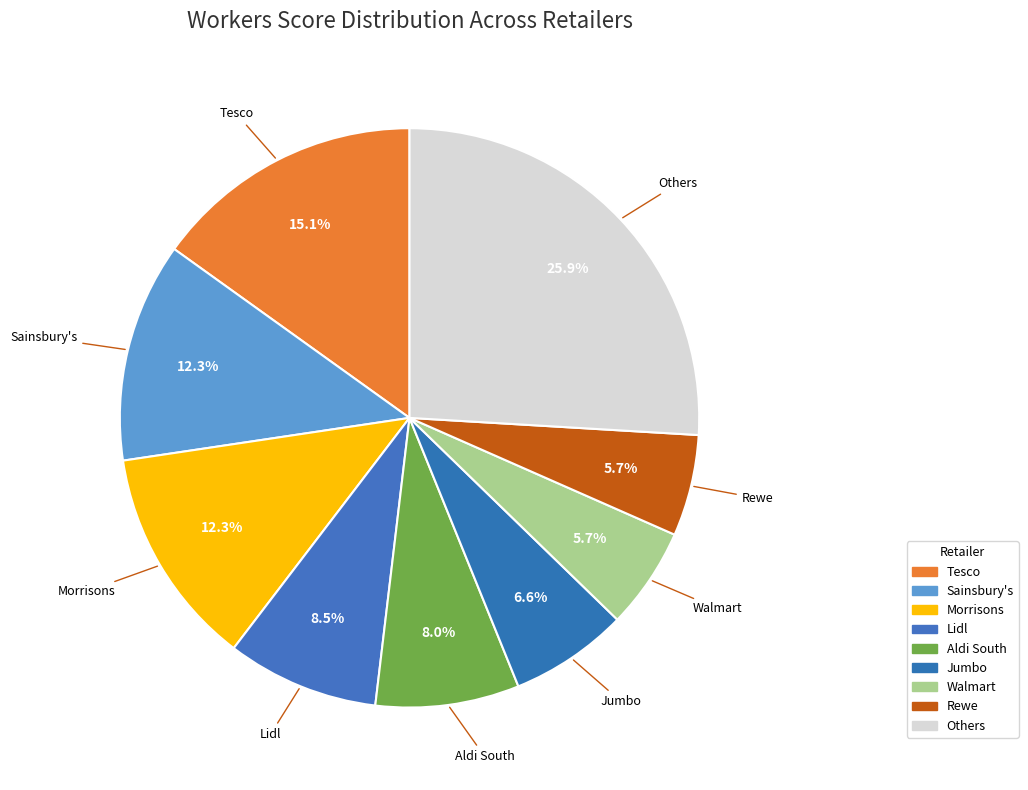

How many slices are in this pie chart?

9